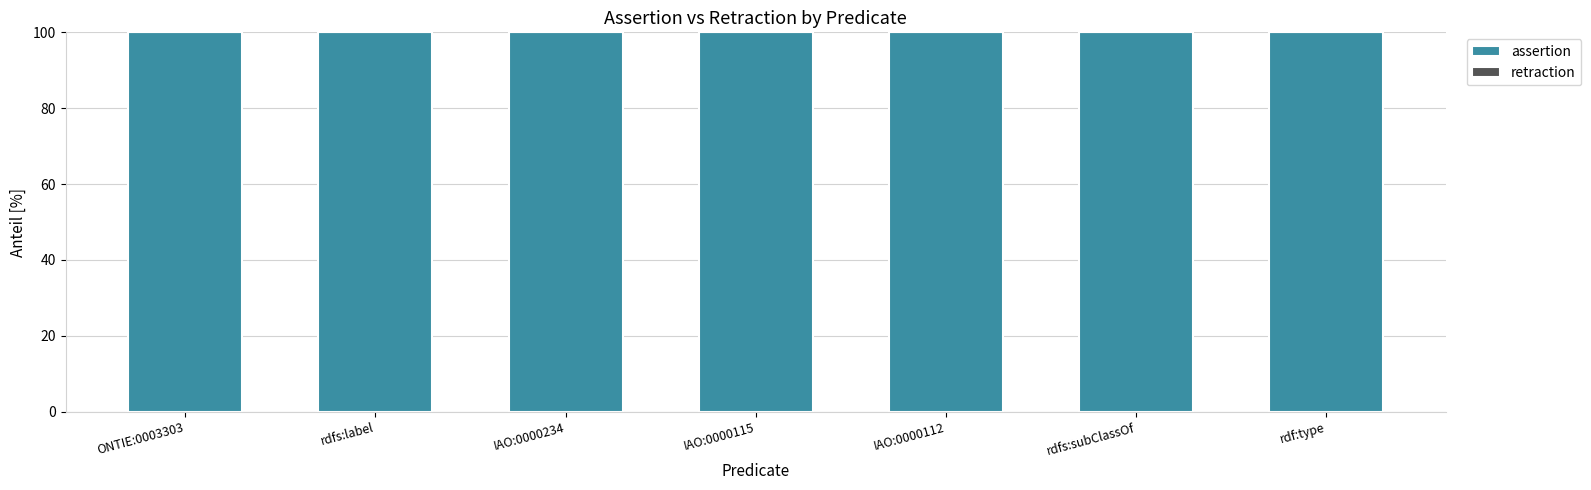

Between ONTIE:0003303 and rdf:type, which series saw the biggest shift?

assertion